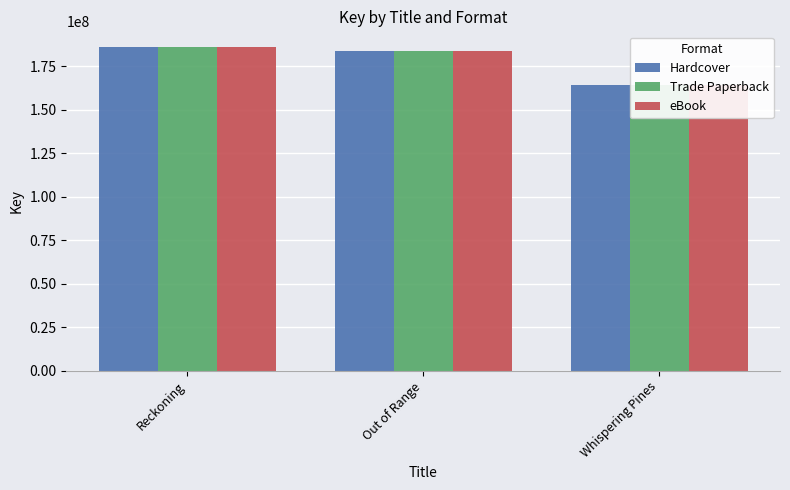

Does the chart contain stacked bars?

No